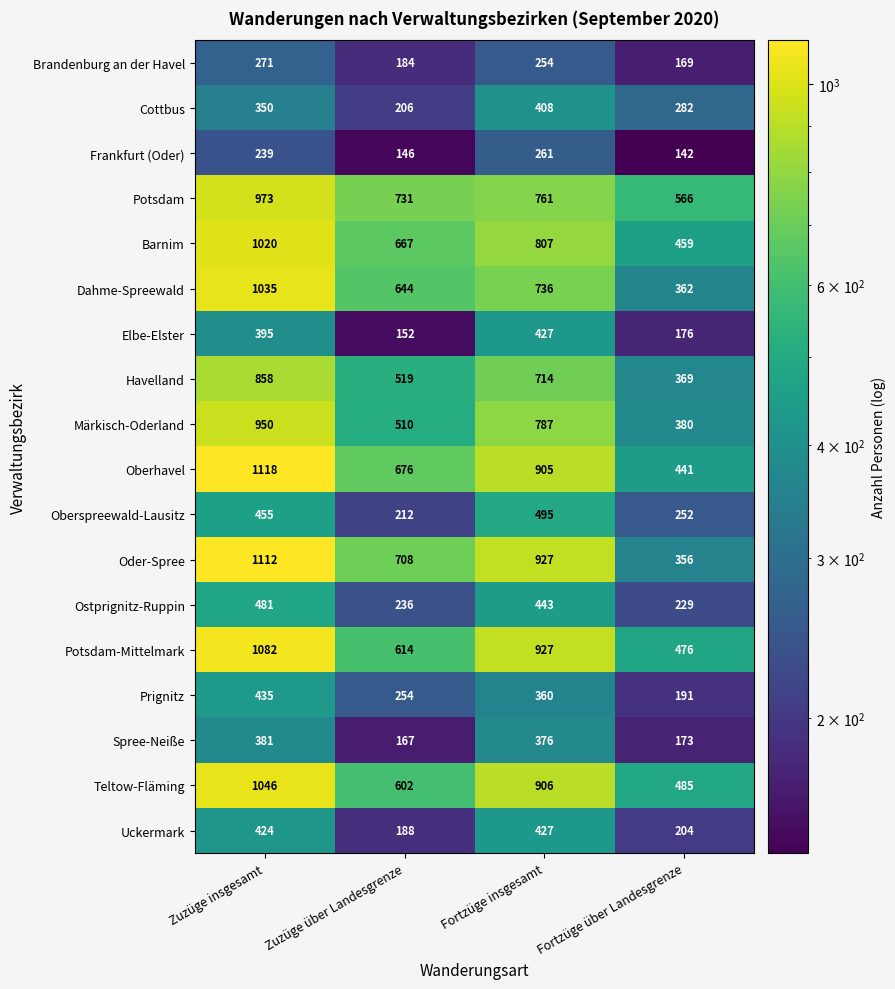

What is the difference between the highest and lowest values at Zuzüge über Landesgrenze?

585